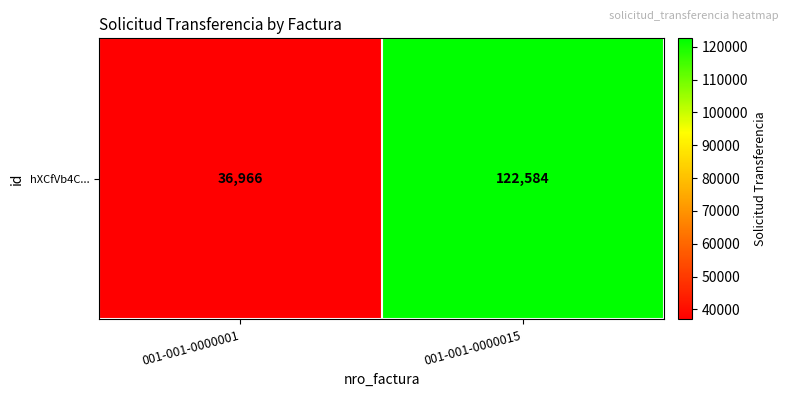

What value does the data have at 001-001-0000001, to the nearest 10?

36970